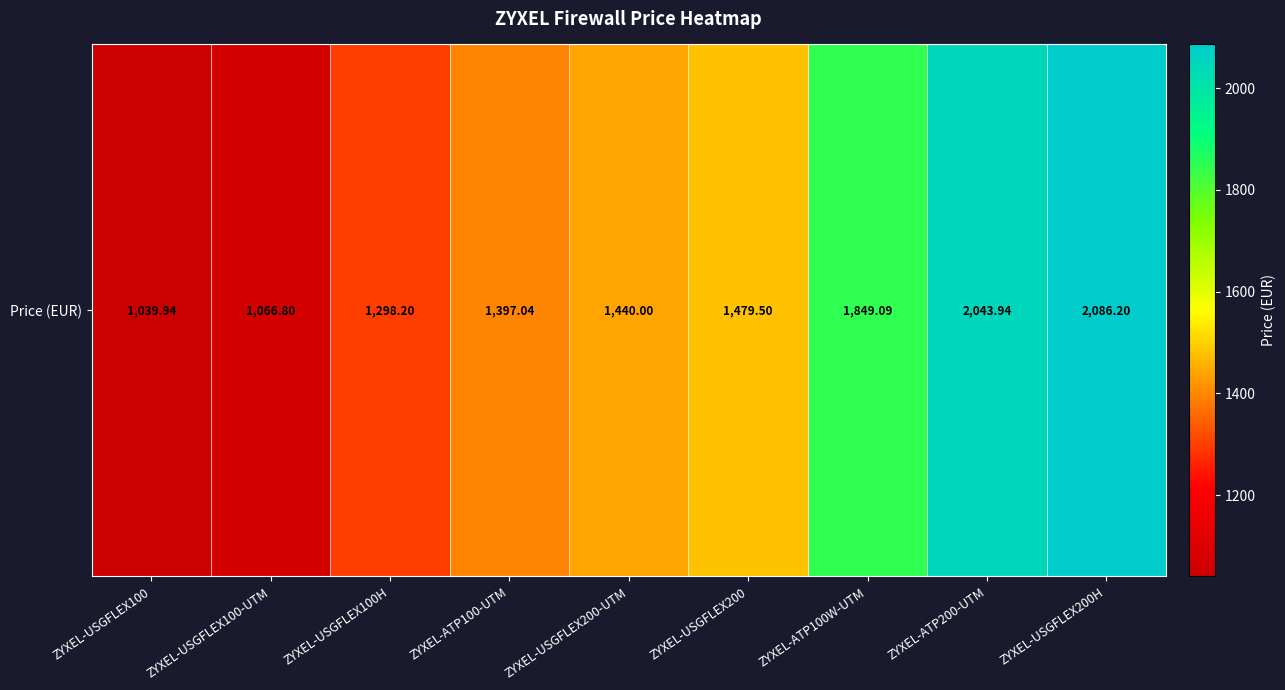

What is the change in value from ZYXEL-USGFLEX100 to ZYXEL-USGFLEX200?

+439.6